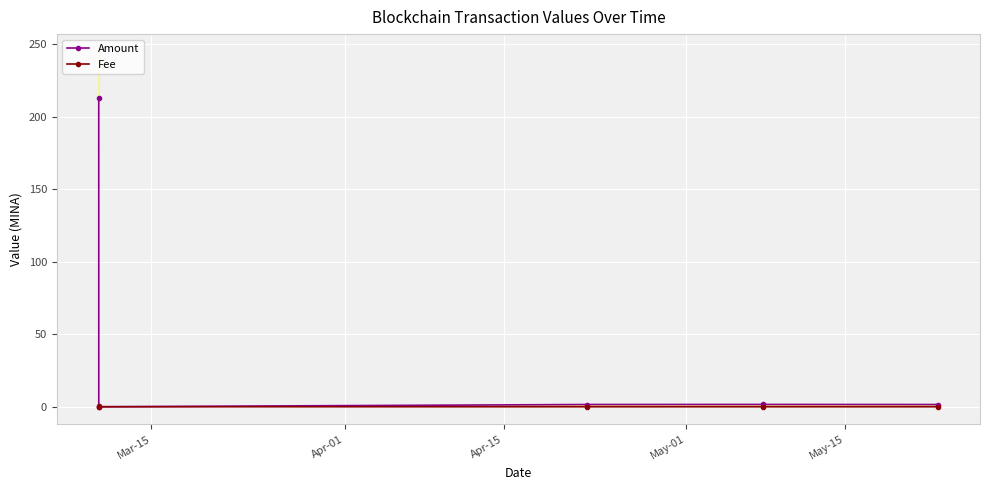

How many intersections are there between Fee and Amount?

2